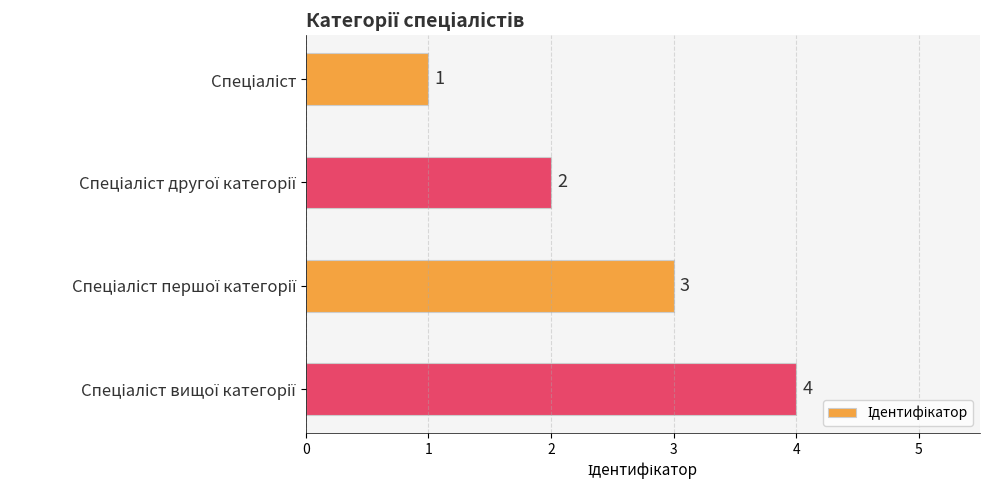

What is the sum of all values?

10